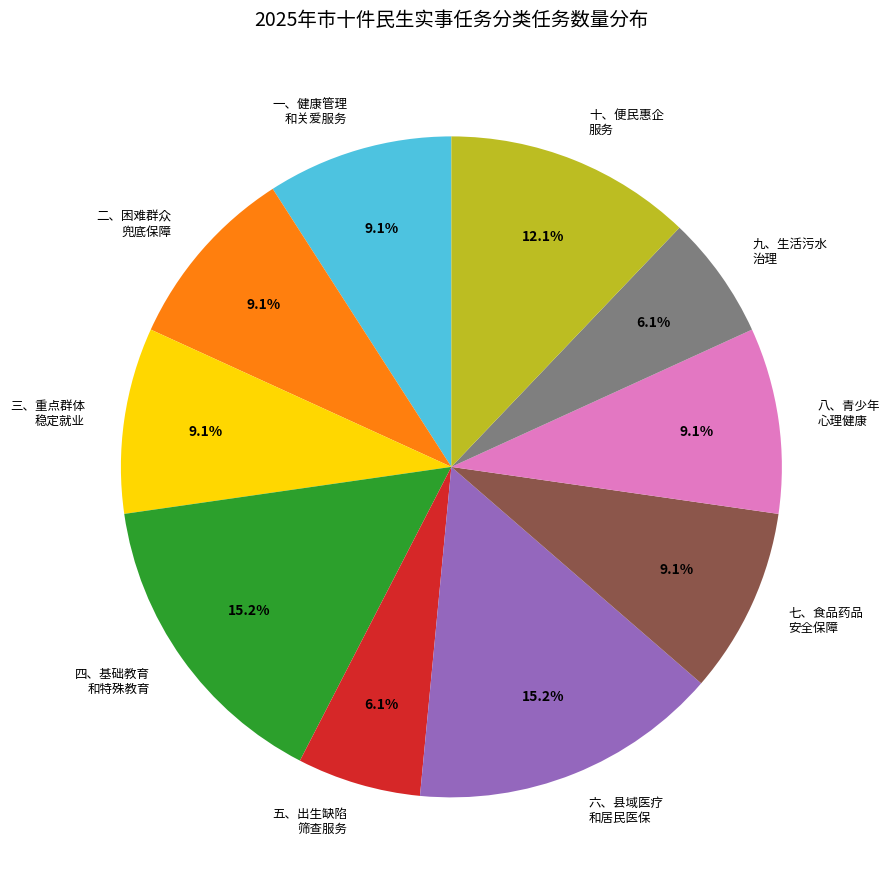

Approximately how many times larger is the value at 六、县域医疗 和居民医保 compared to 二、困难群众 兜底保障?

1.7